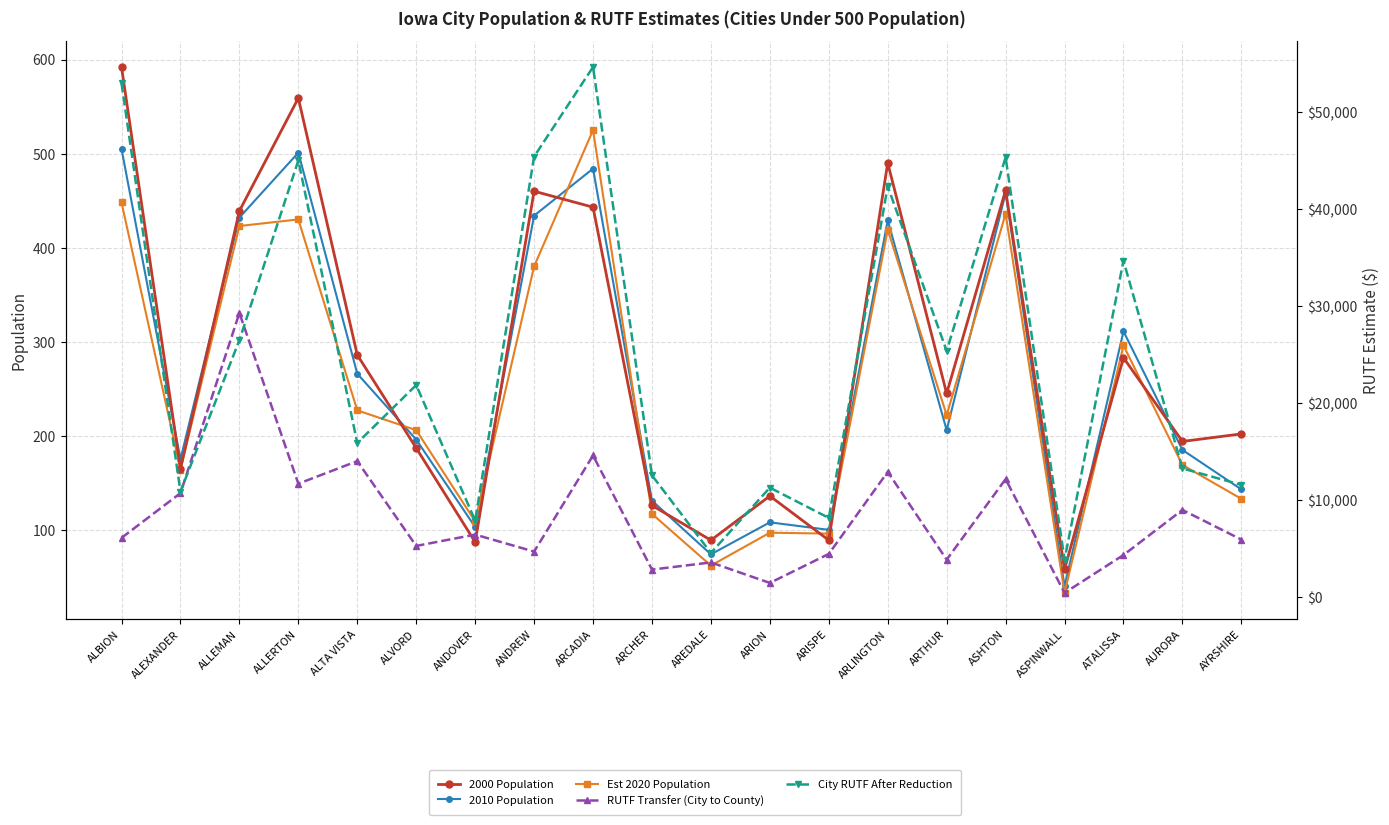

What is the label of the 14th point from the right?

ANDOVER